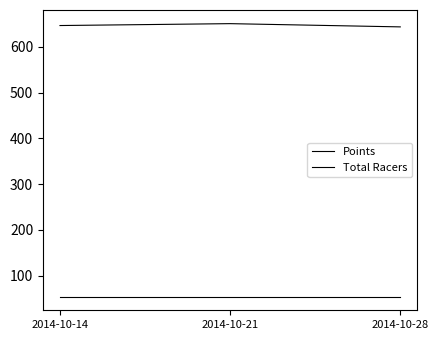

Is it true that Points equals 870.0 at 2014-10-28?

False